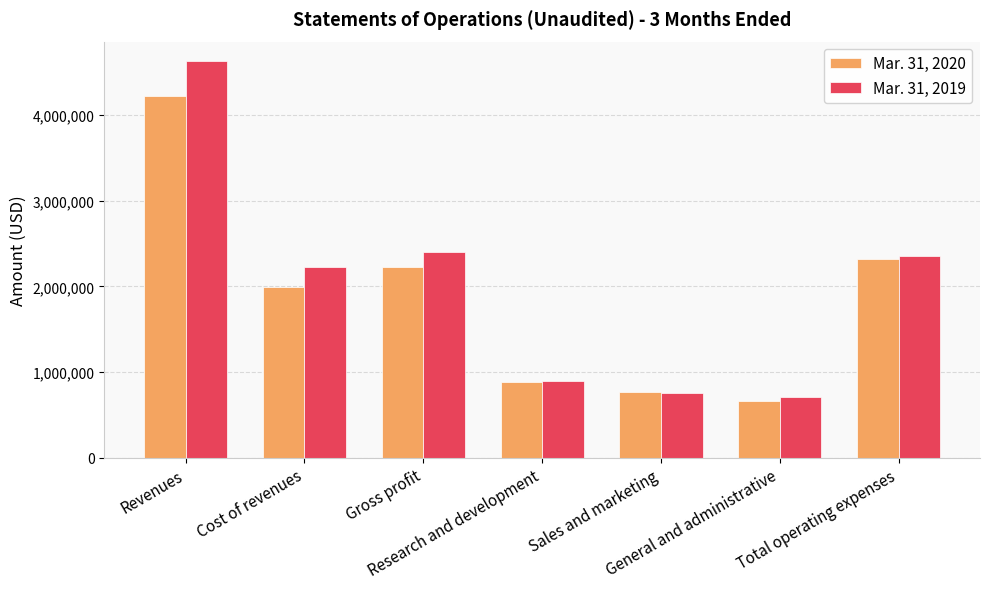

What is the difference between the second highest and second lowest values in the Mar. 31, 2019 series?

1643929